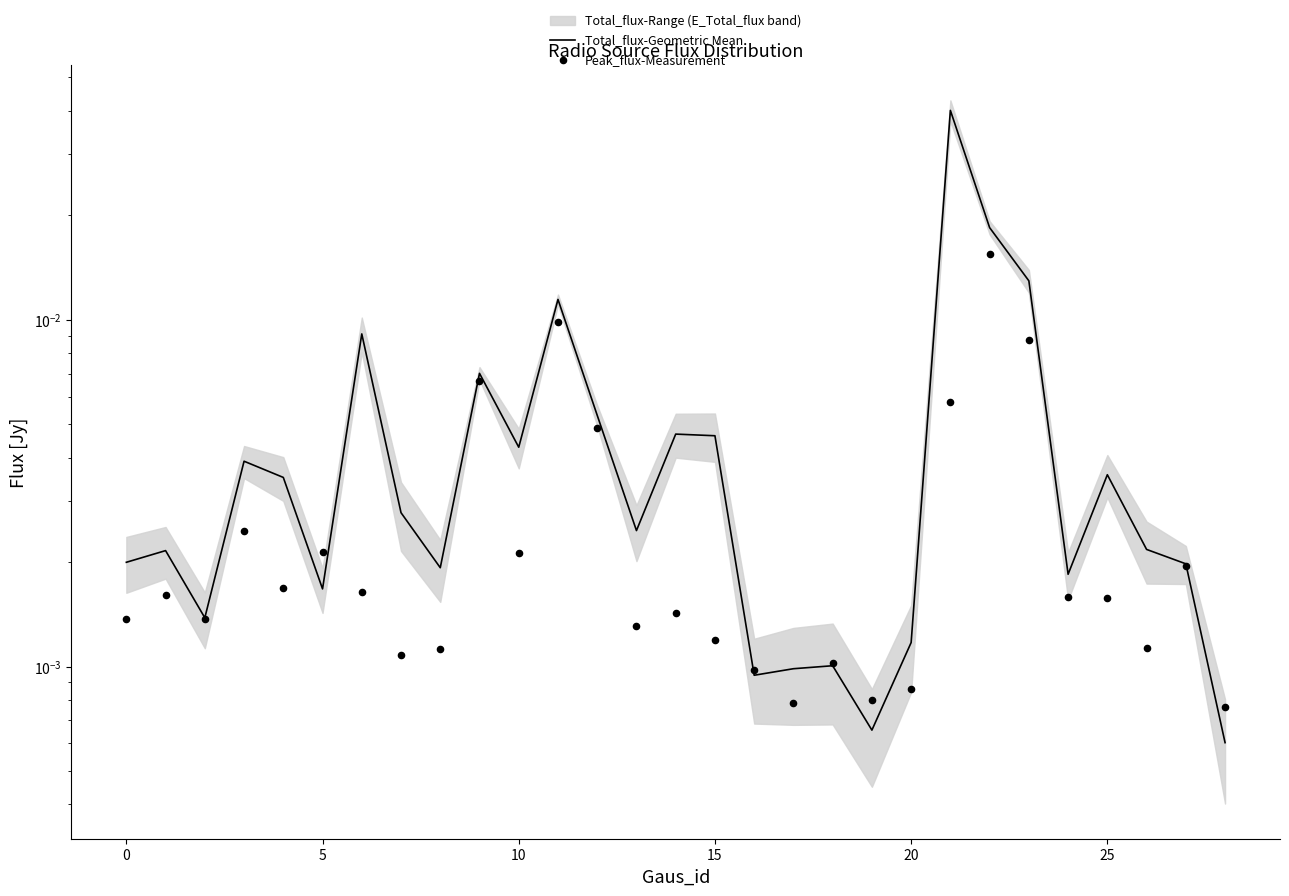

Is the value of Peak_flux-Measurement at 25 greater than the value of Total_flux-Geometric Mean at 17?

Yes